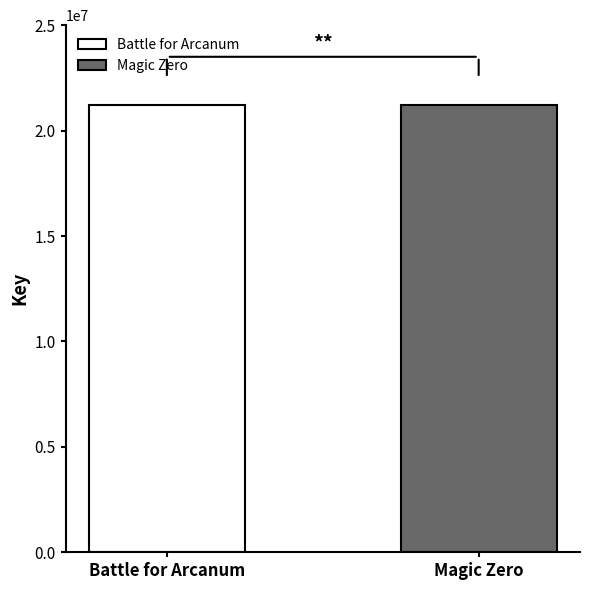

Which series has the largest range (max minus min)?

Battle for Arcanum